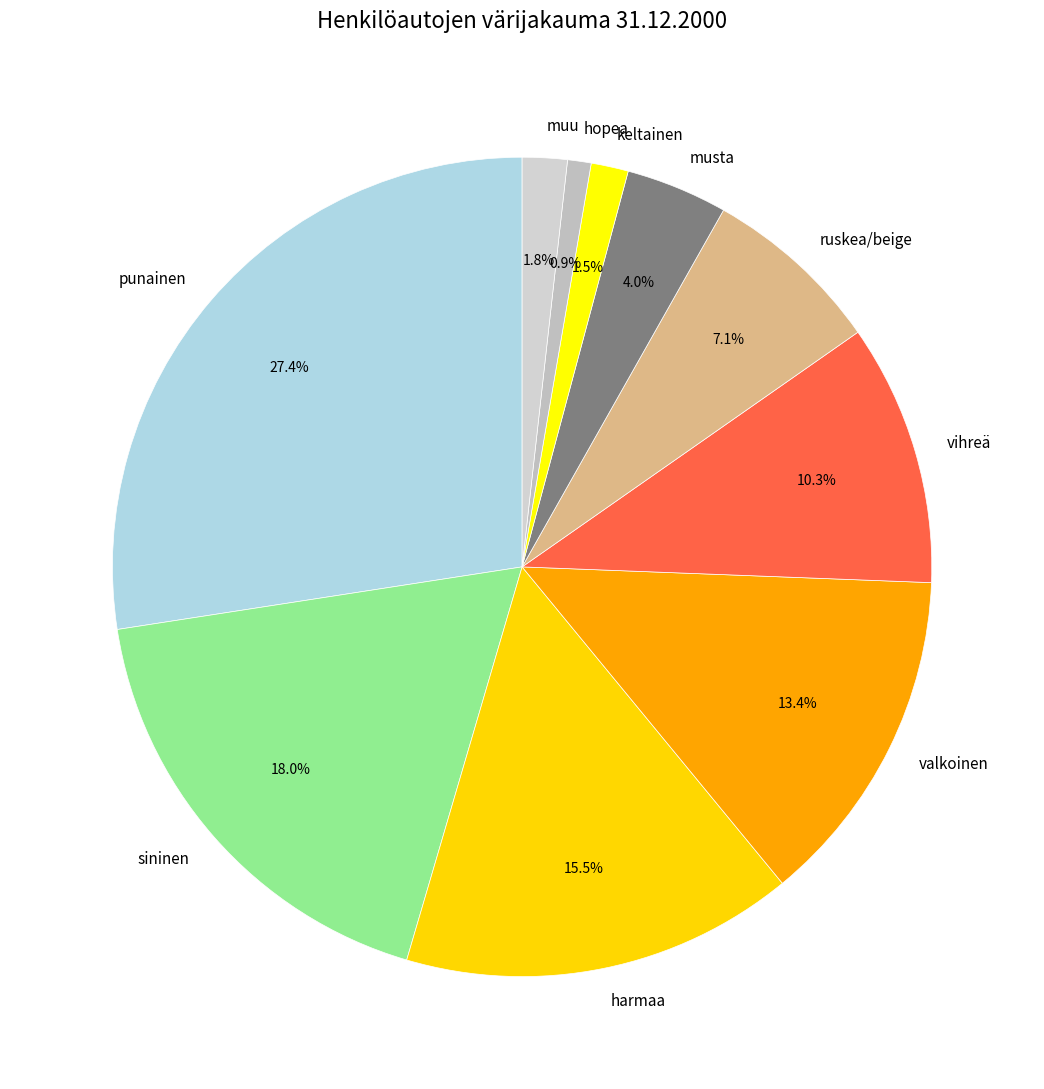

How many slices are in this pie chart?

10